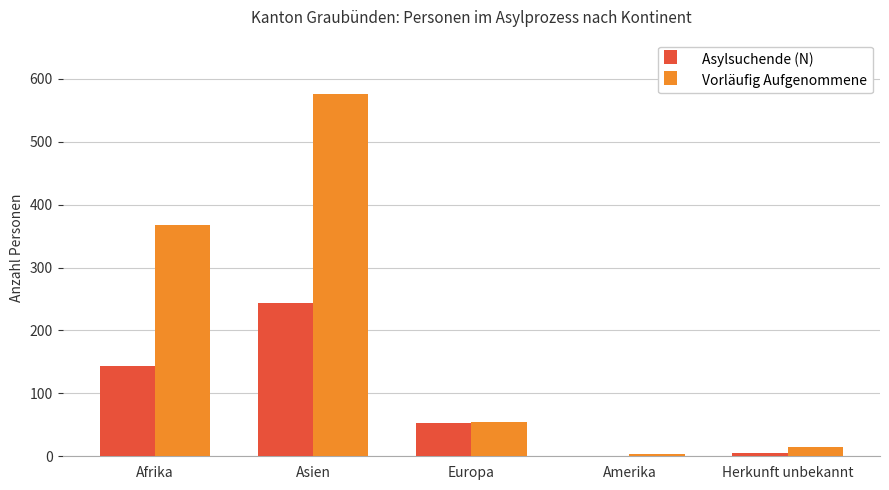

Reading left to right, transcribe all the data shown in this chart.

Asylsuchende (N): 143	243	53	0	6
Vorläufig Aufgenommene: 368	576	55	3	15